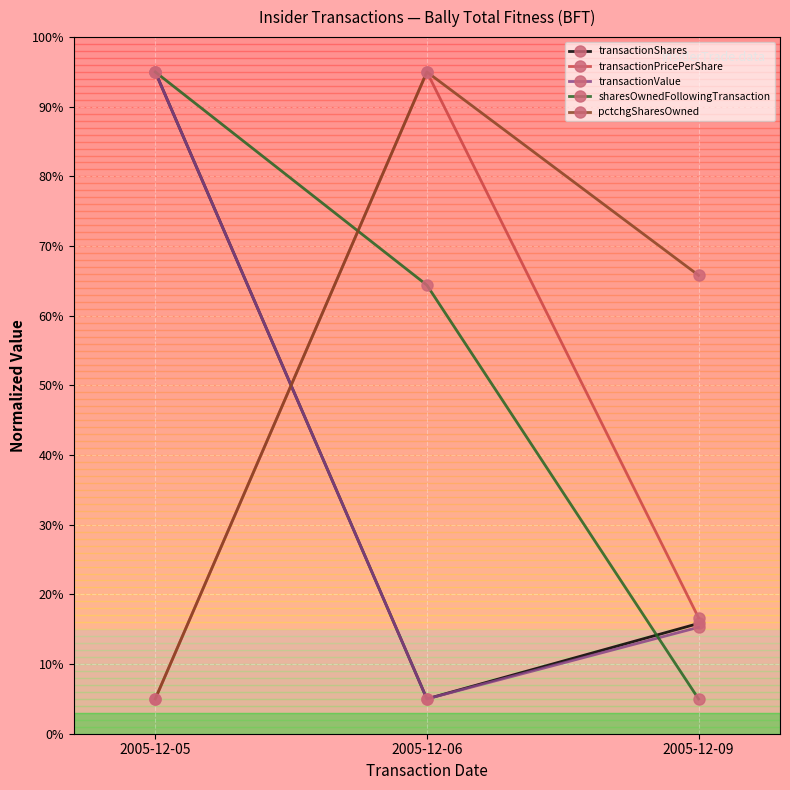

What is the greatest value displayed?

95.0